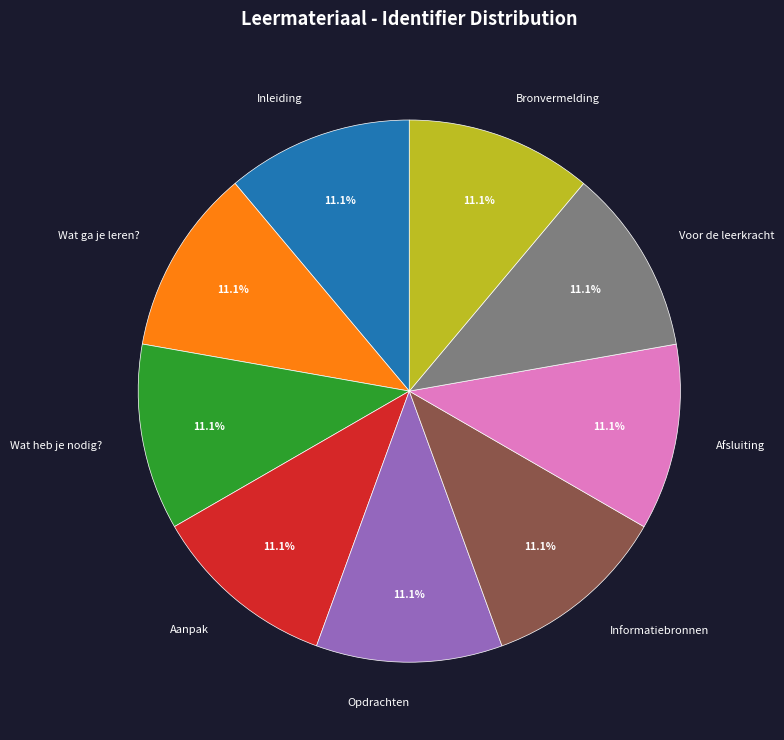

How many segments does this pie chart have?

9